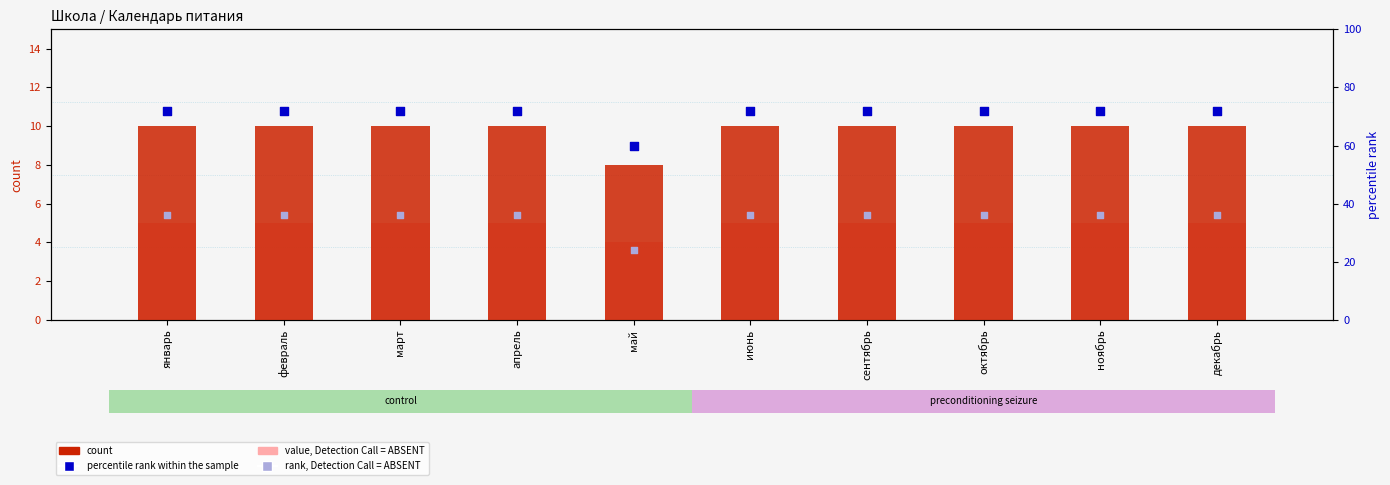

Which series reaches the minimum Y coordinate?

value, Detection Call = ABSENT